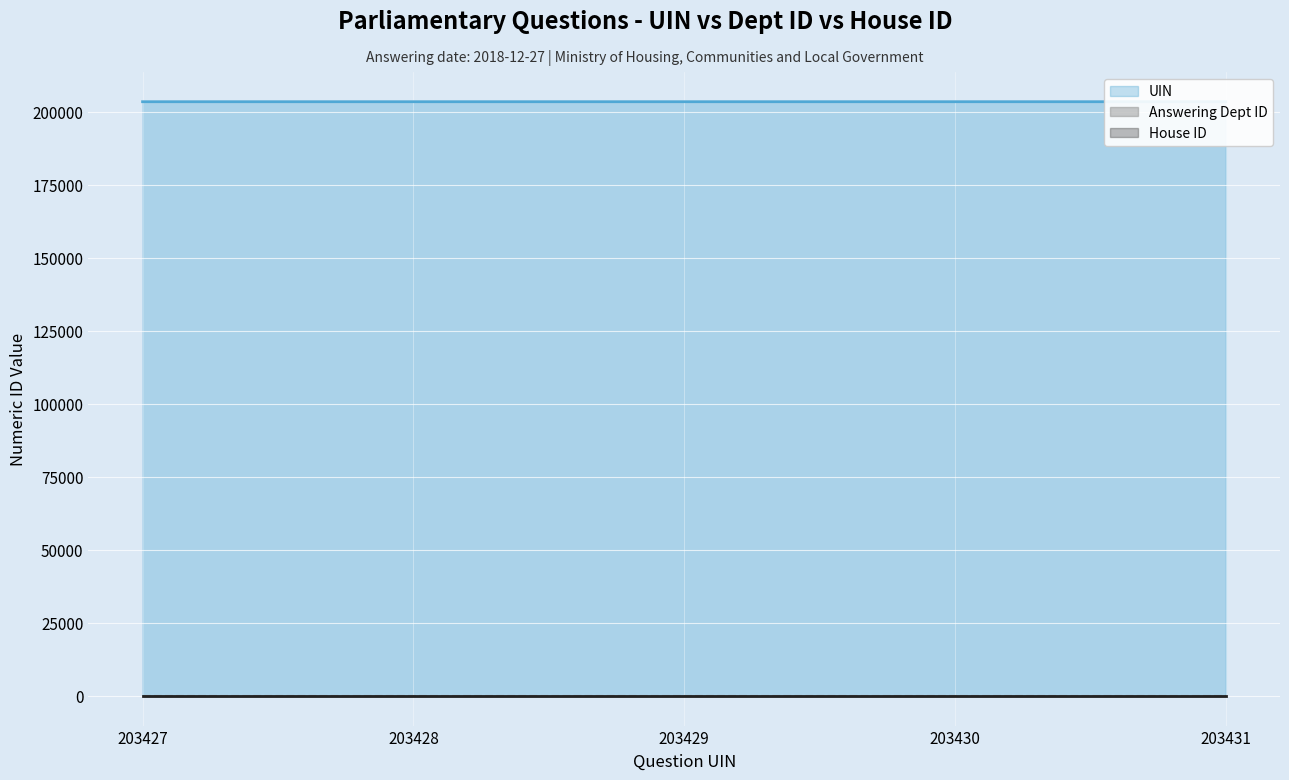

True or false: House ID and UIN cross at least once.

False